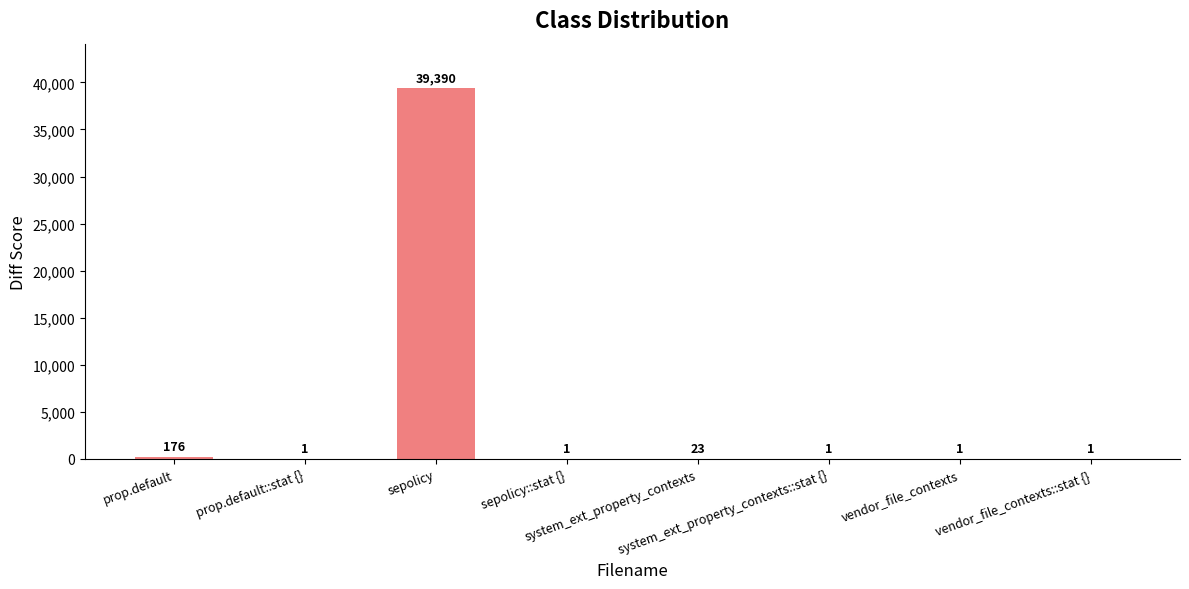

Reading left to right, list all the values displayed in this chart.

prop.default=176	prop.default::stat {}=1	sepolicy=39390	sepolicy::stat {}=1	system_ext_property_contexts=23	system_ext_property_contexts::stat {}=1	vendor_file_contexts=1	vendor_file_contexts::stat {}=1